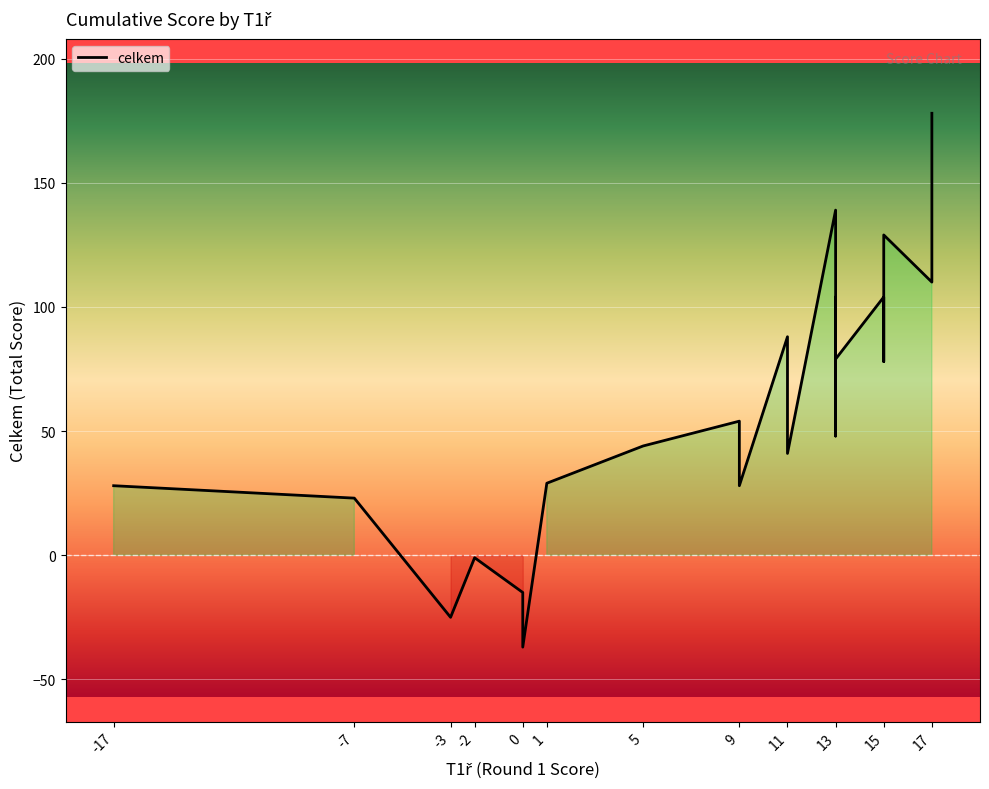

Does the chart display data point markers on the line(s)?

No